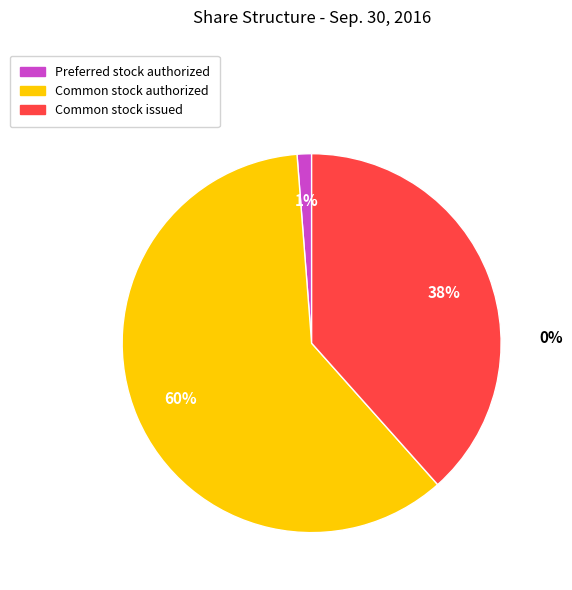

To the nearest percent, what portion does Common stock issued represent?

38%